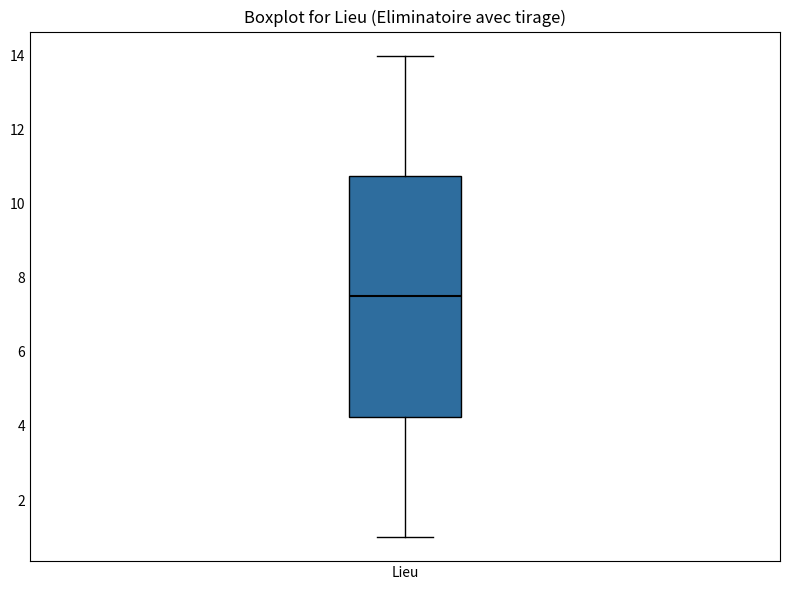

Read this box plot against the y-axis: the position of the median line, the range covered by the box, and the ends of both whiskers. The values are not printed on the chart, so give them approximately, as read against the axis.

median 7.6, box 4.2 to 10.8, whiskers 1.0 to 14.0